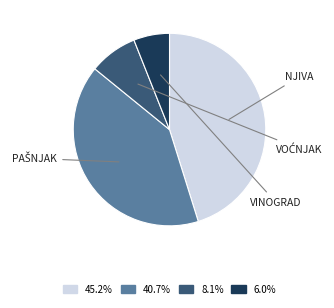

Count the number of slices in the pie.

4